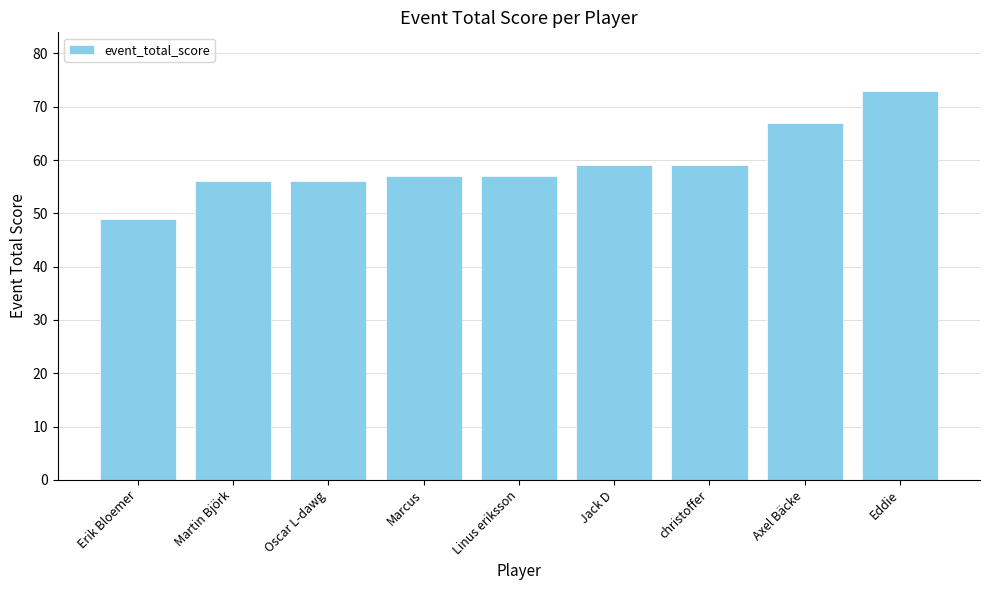

What is the ratio of the value at christoffer to the value at Jack D?

1.0